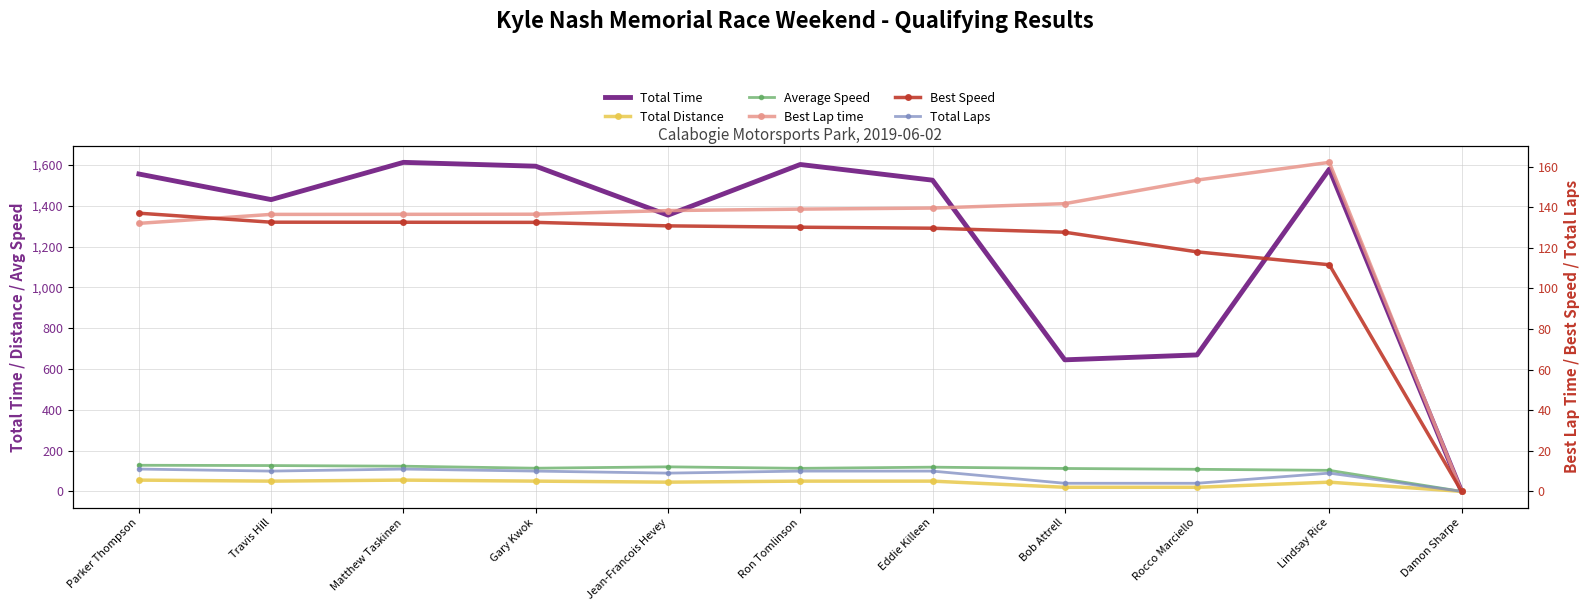

What are all the series names shown in the legend?

Total Time, Total Distance, Average Speed, Best Lap time, Best Speed, Total Laps